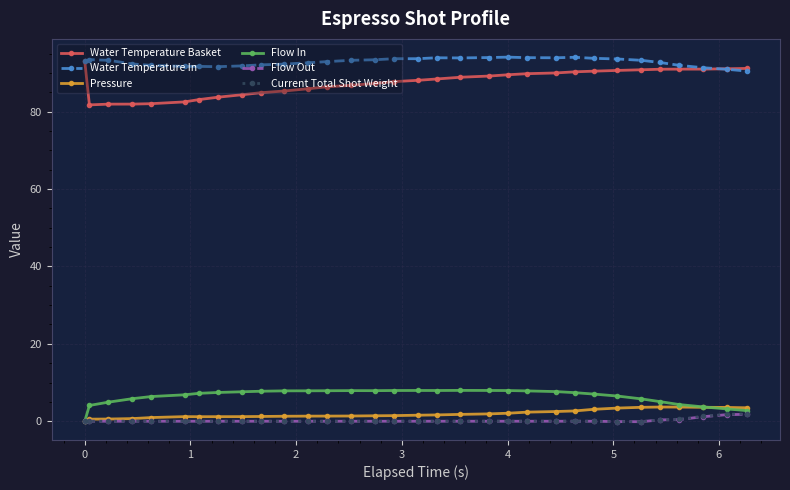

Which series has the largest total across all categories?

Water Temperature In